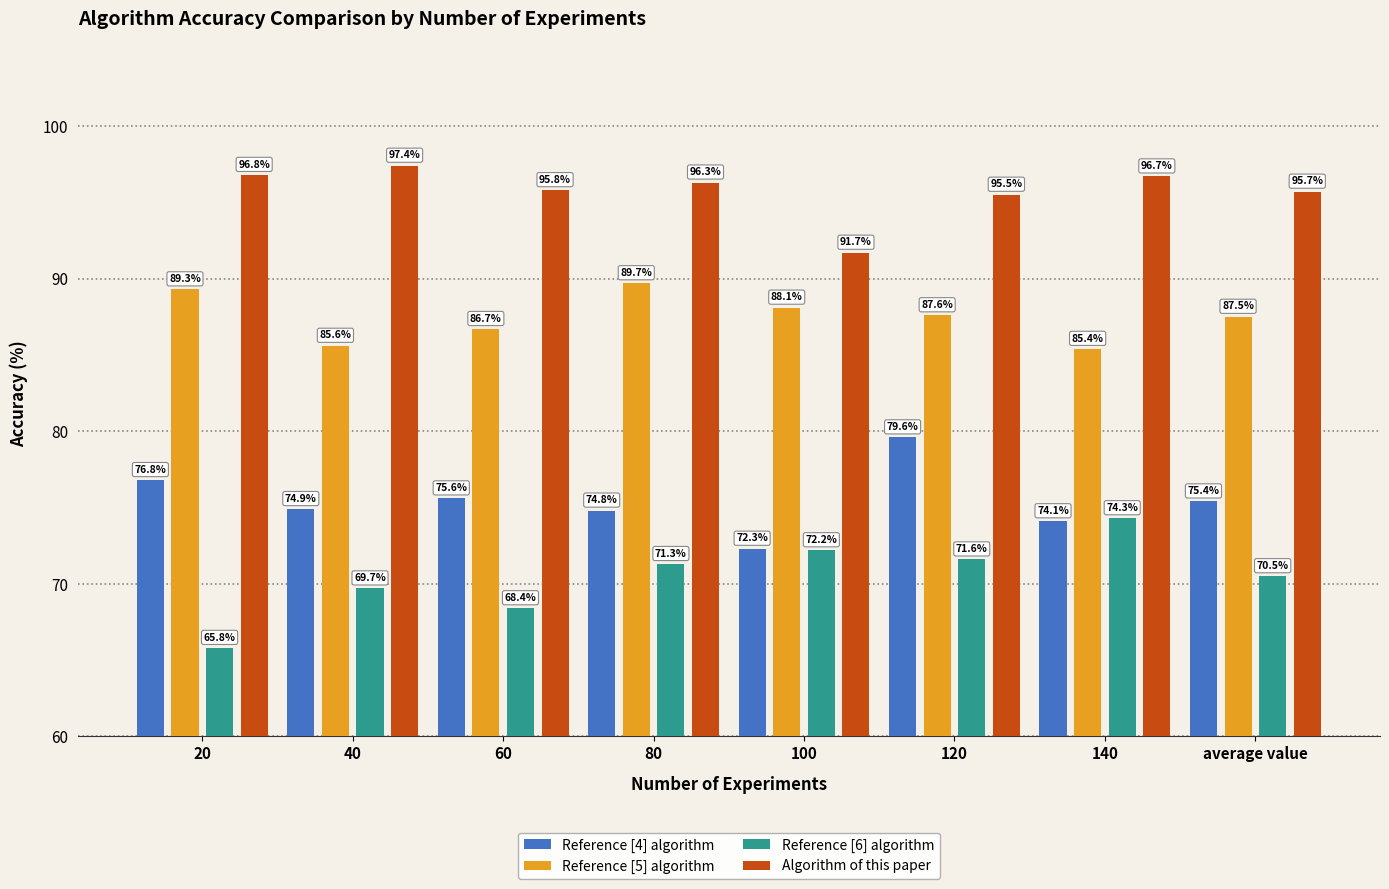

Rank the series by their maximum value, from highest to lowest.

Algorithm of this paper, Reference [5] algorithm, Reference [4] algorithm, Reference [6] algorithm